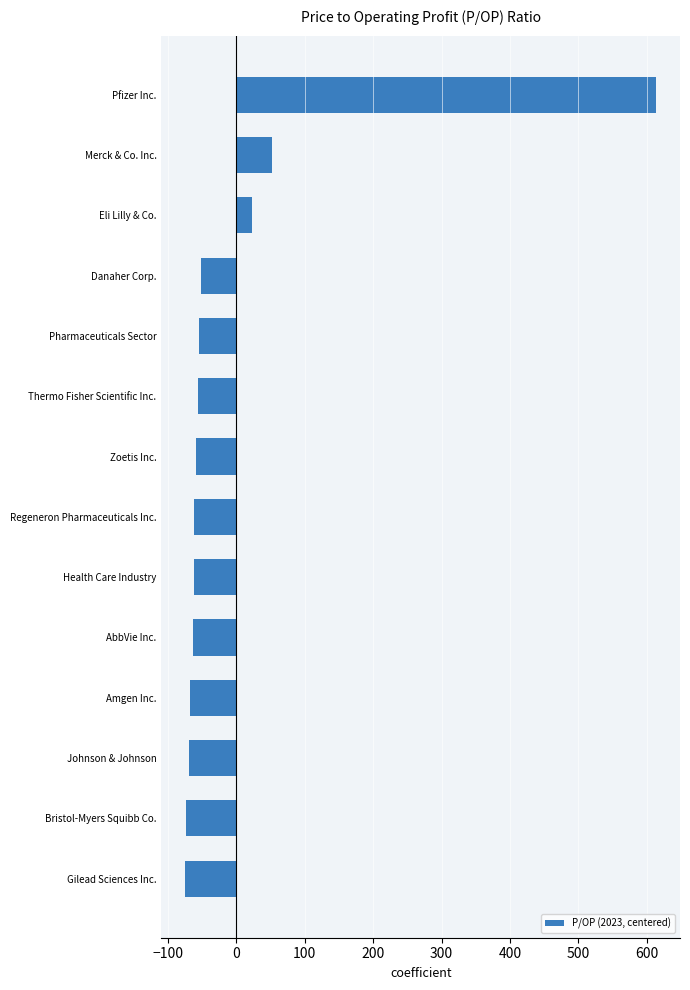

What is the minimum value shown in the chart?

-74.7